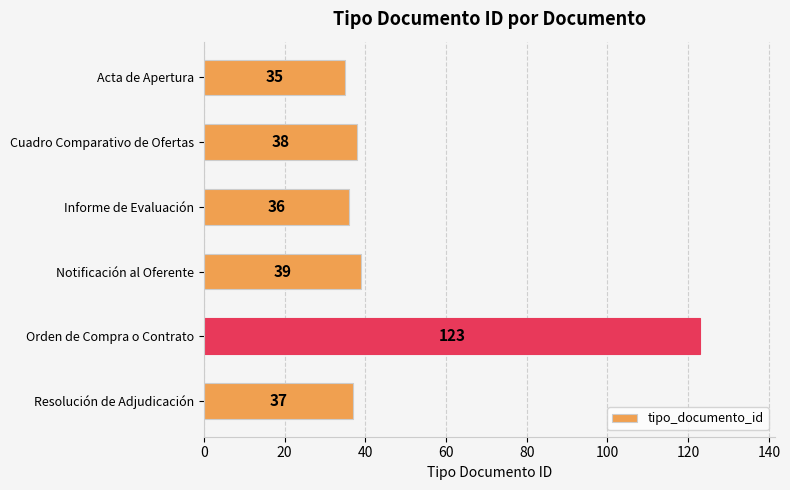

Rank the categories by value from lowest to highest.

Acta de Apertura, Informe de Evaluación, Resolución de Adjudicación, Cuadro Comparativo de Ofertas, Notificación al Oferente, Orden de Compra o Contrato